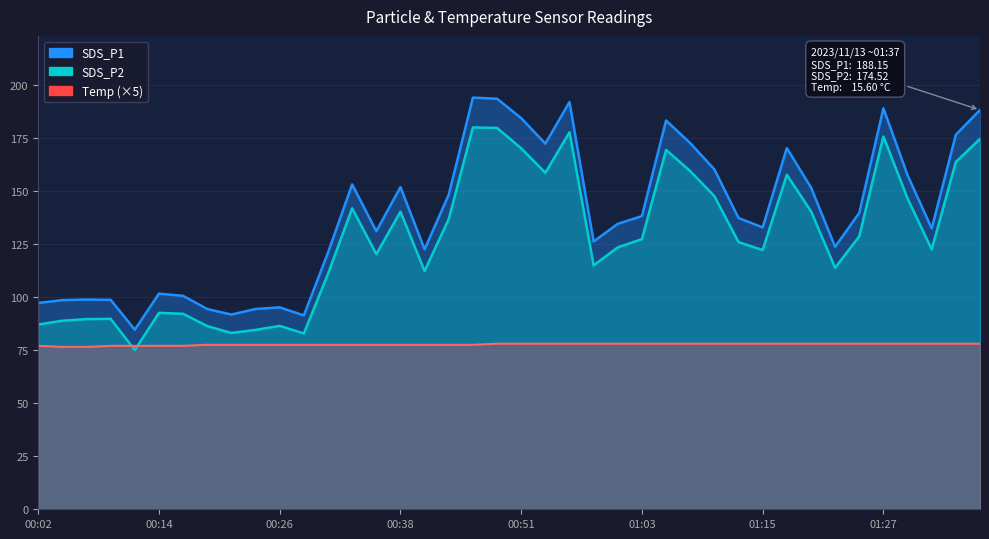

In SDS_P1, how many points are lower than both neighbors (excluding endpoints)?

10